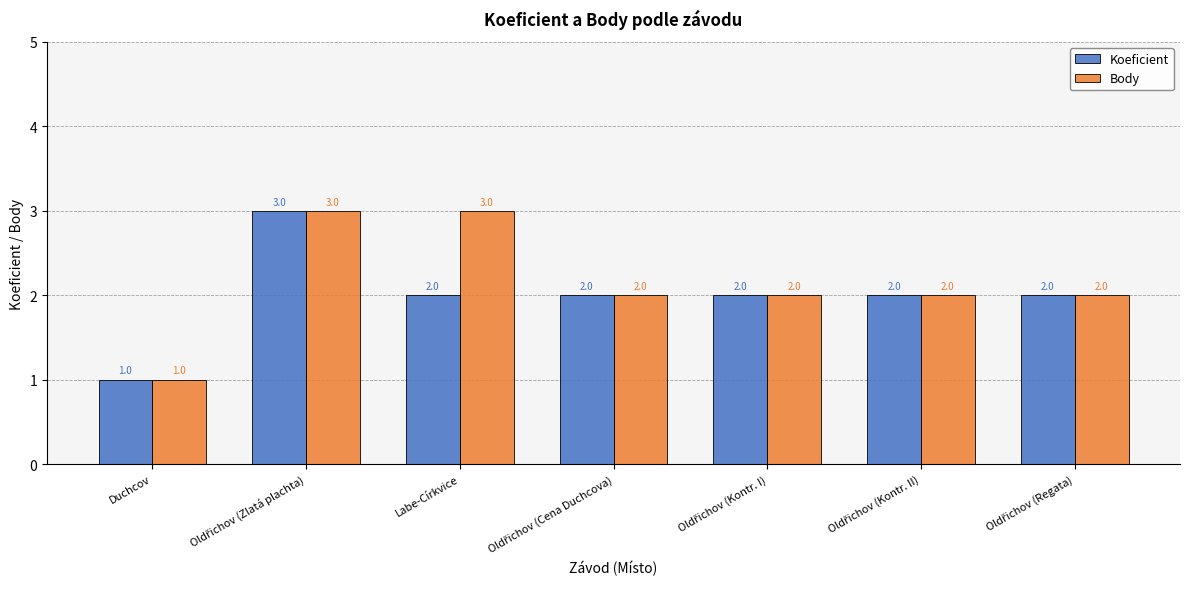

The value of Koeficient at Duchcov is 1. True or false?

True